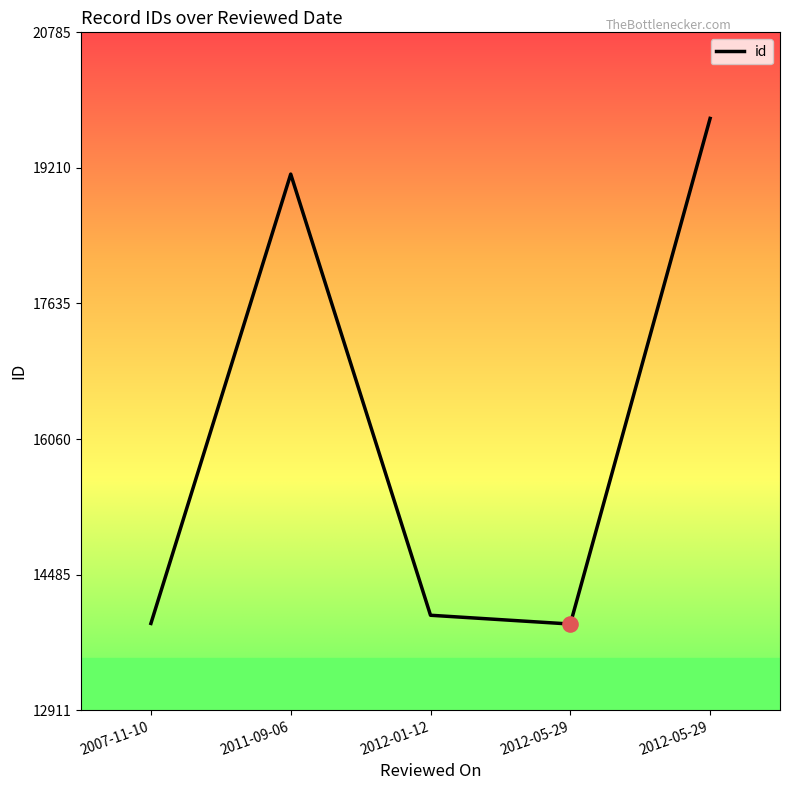

Between 2012-05-29 and 2011-09-06, which is larger?

2012-05-29